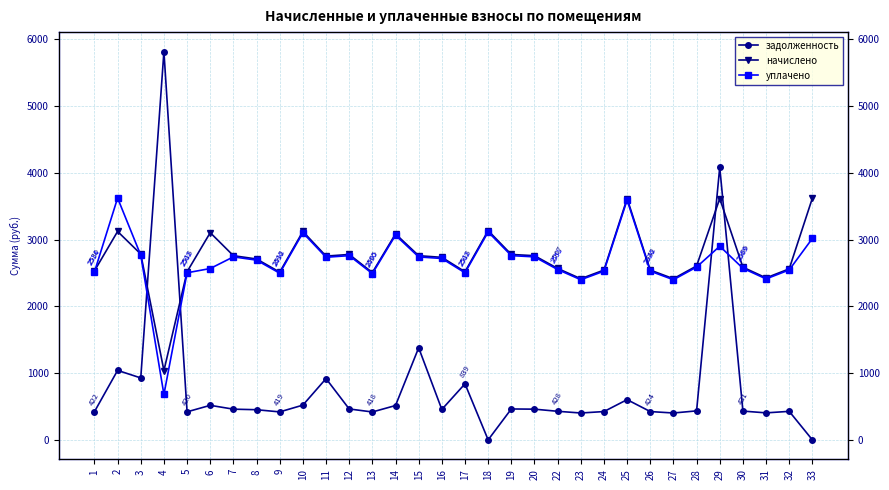

True or false: начислено has a value of 1194.0 at 20.

False